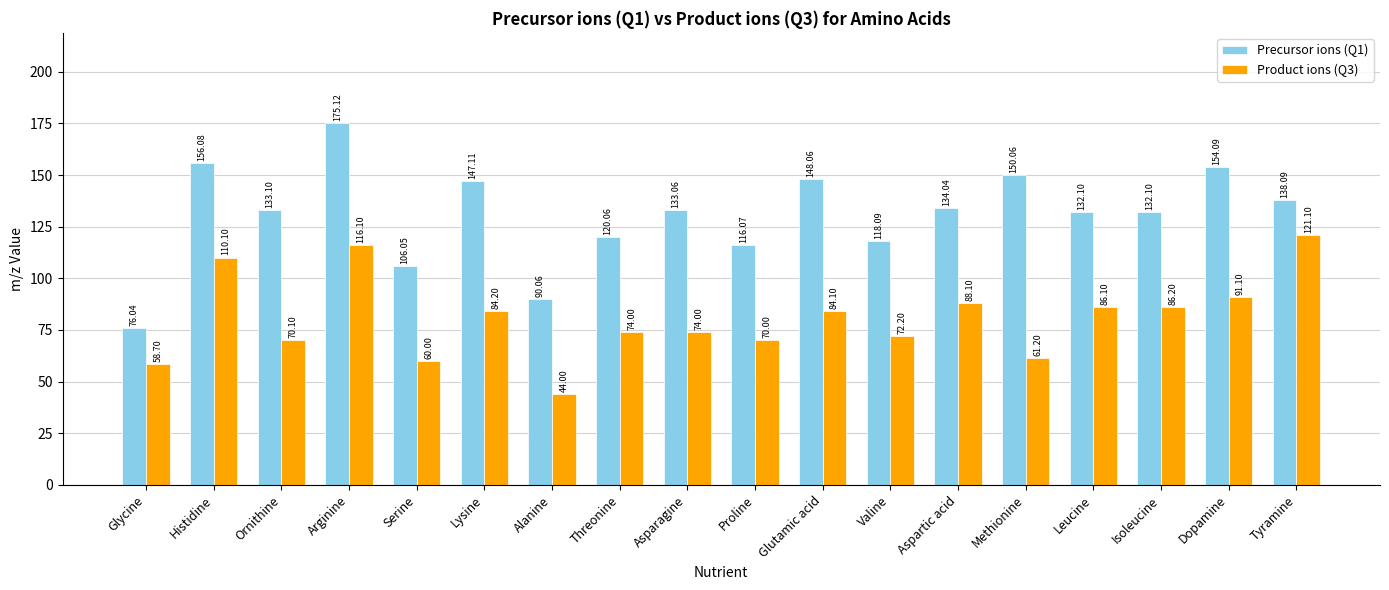

What is the approximate value of Product ions (Q3) at Threonine?

74.0